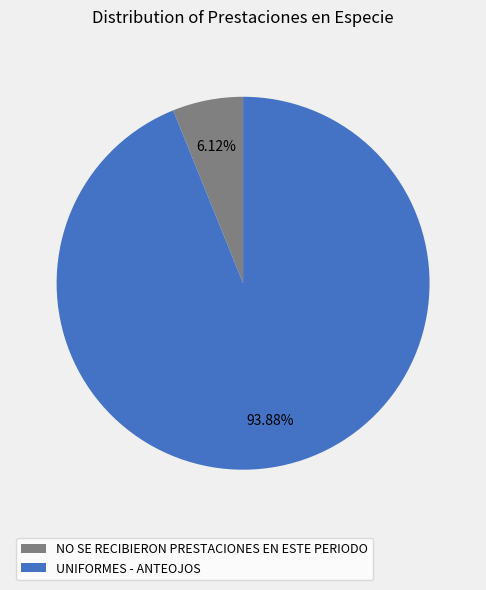

Does UNIFORMES - ANTEOJOS represent more than half of the total?

Yes